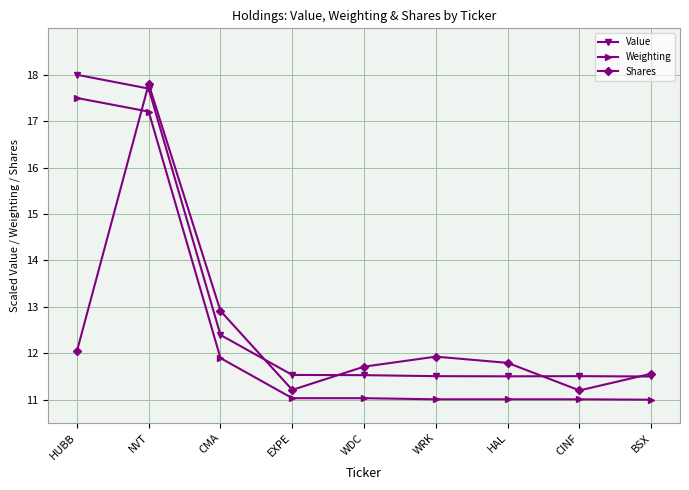

What position from the left is CINF?

8